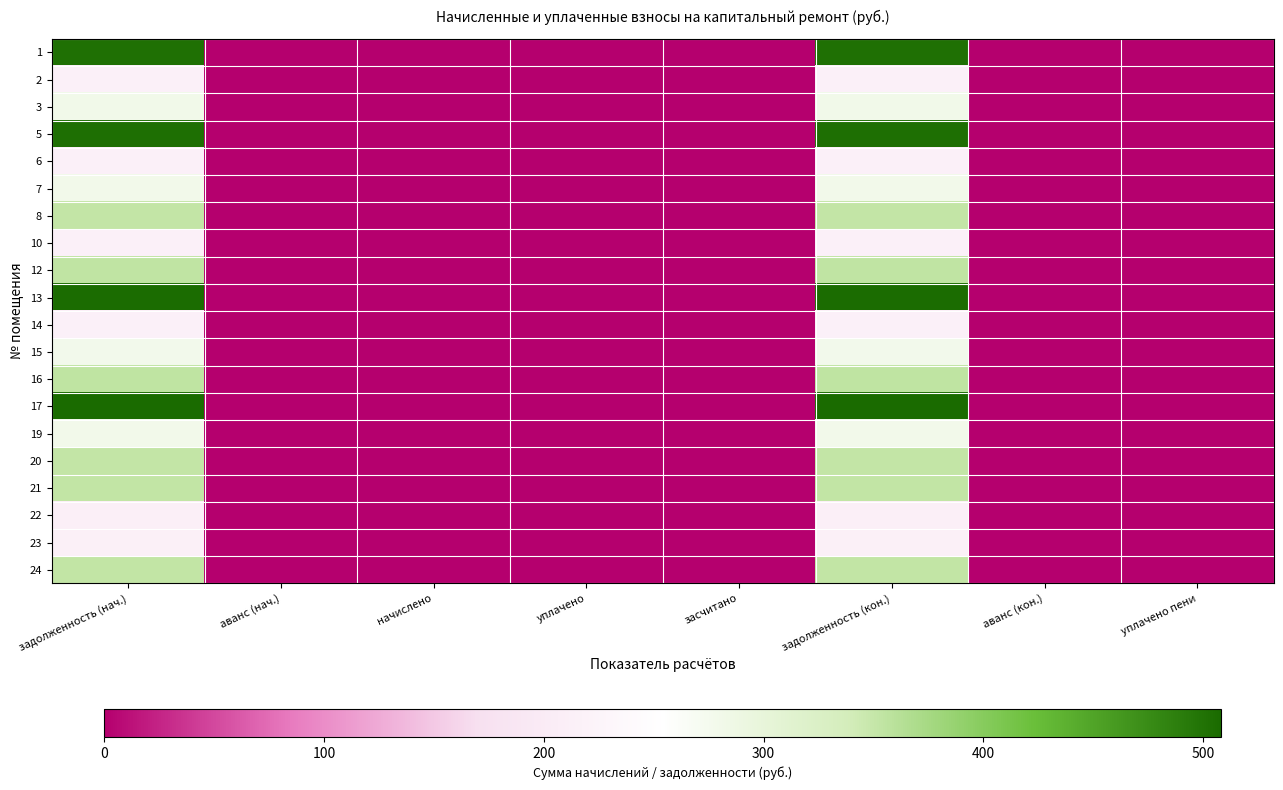

Which label corresponds to the smallest value in the chart?

аванс (нач.)